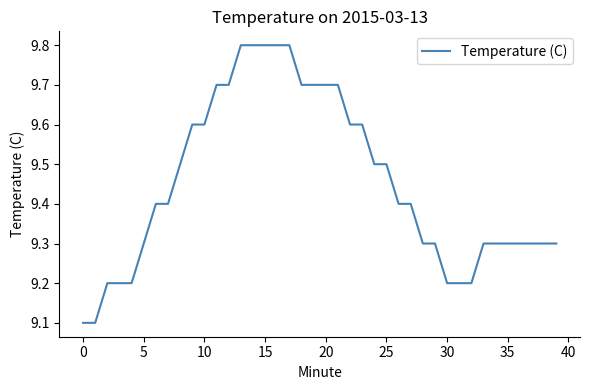

What is the maximum value shown in the chart?

9.8